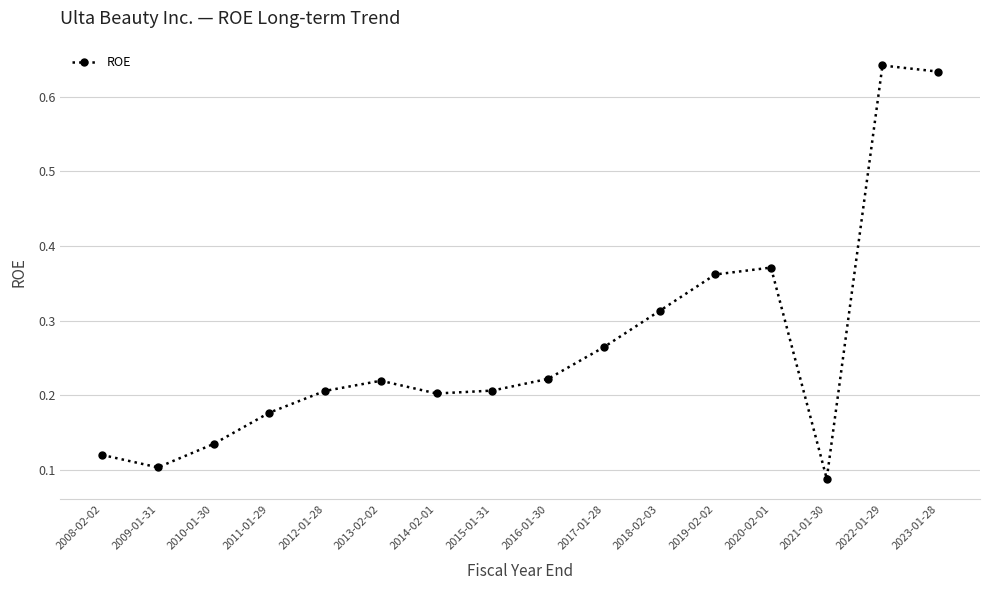

At which category does the data reach its first local valley?

2009-01-31